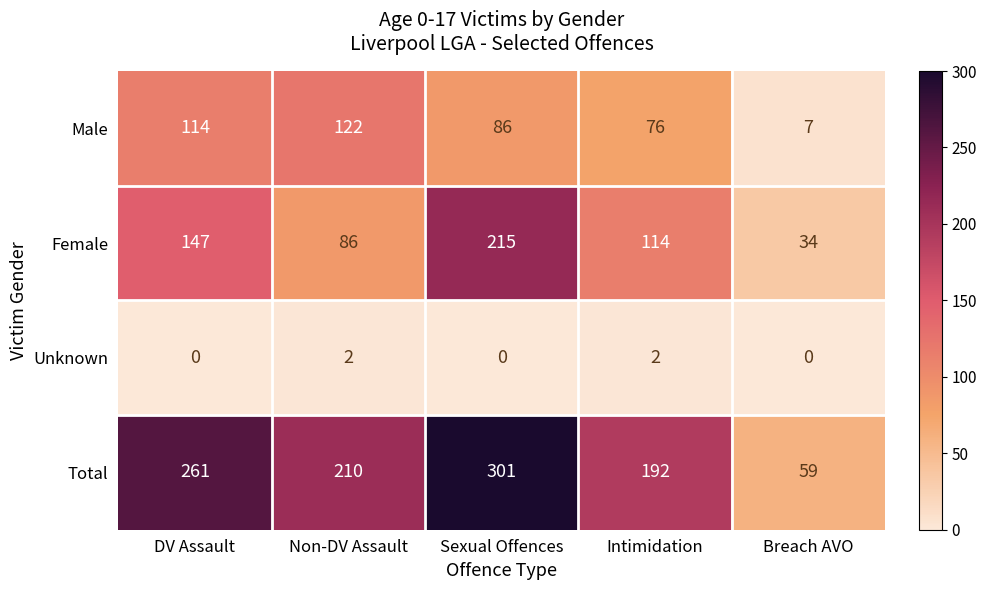

Rank the series by their average value, from lowest to highest.

Unknown, Male, Female, Total